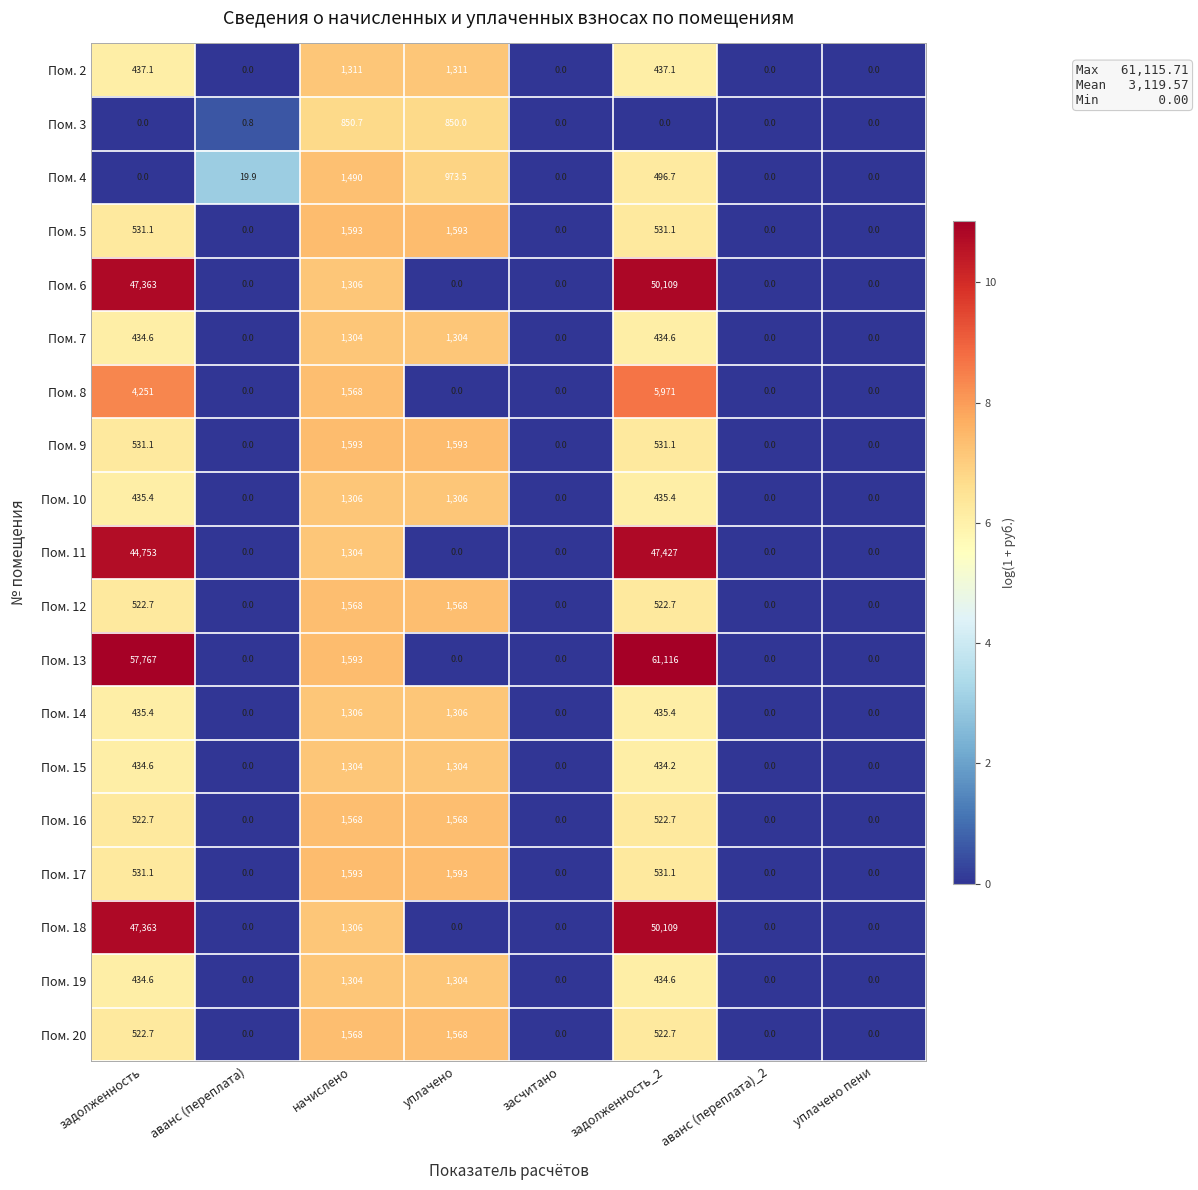

At which category is the sum across all series the highest?

задолженность_2